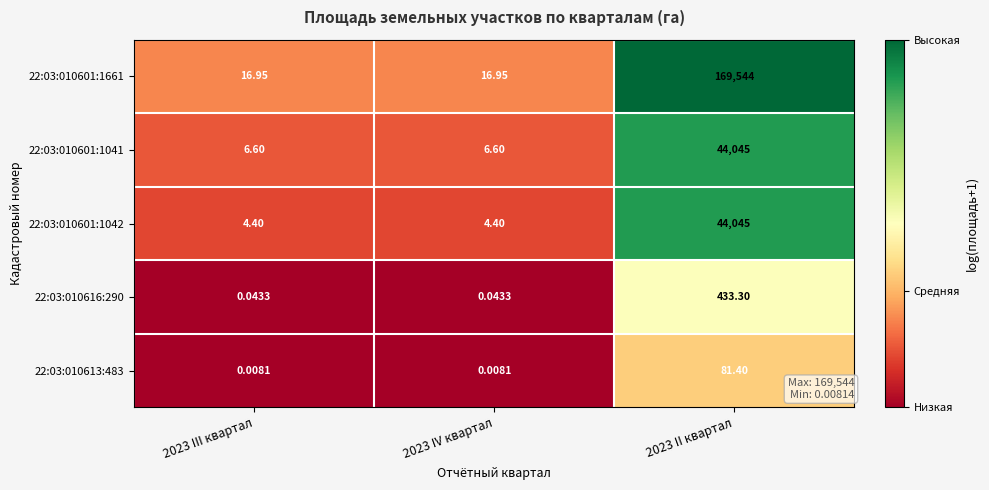

Is the value of 22:03:010601:1041 at 2023 III квартал greater than the value of 22:03:010601:1042 at 2023 IV квартал?

Yes